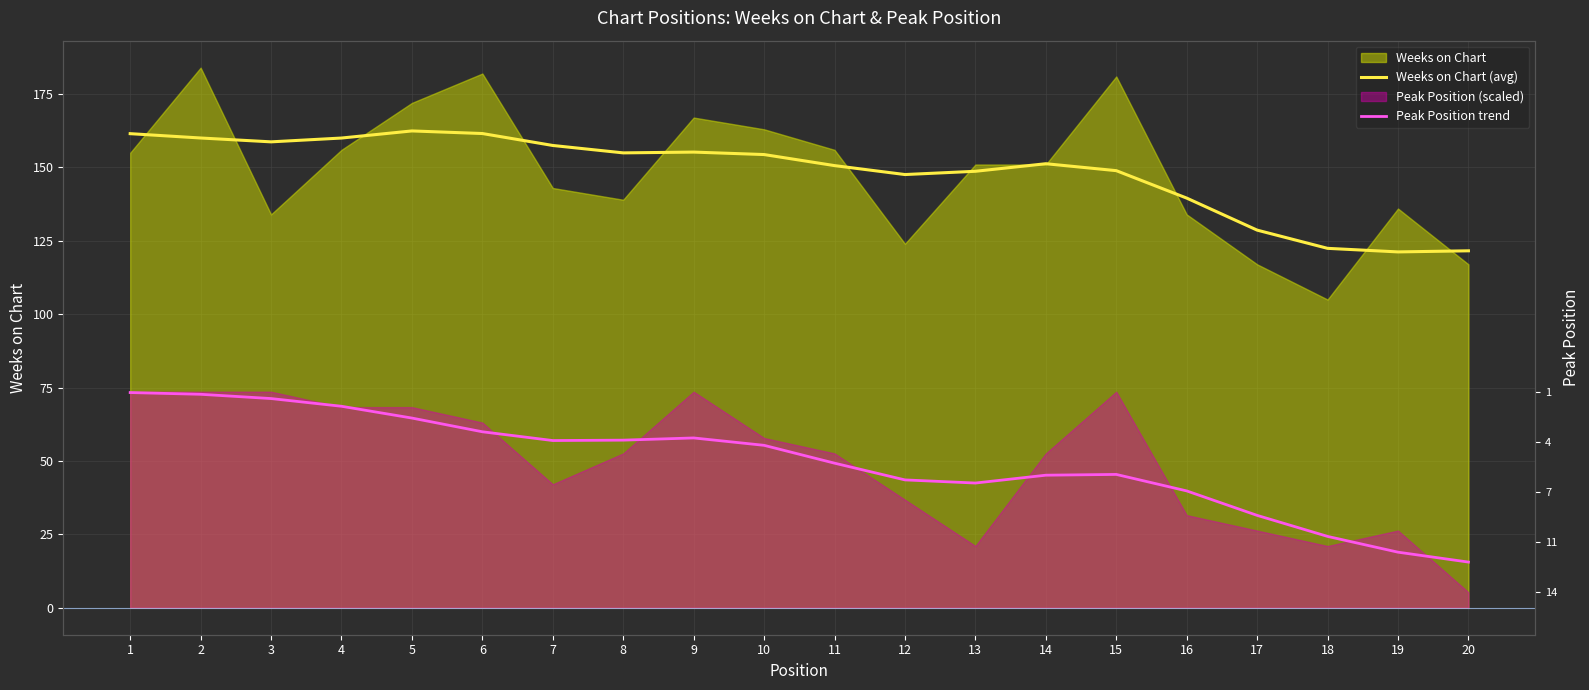

What is the value of the Peak Position trend point at the 10th from the left?

55.3